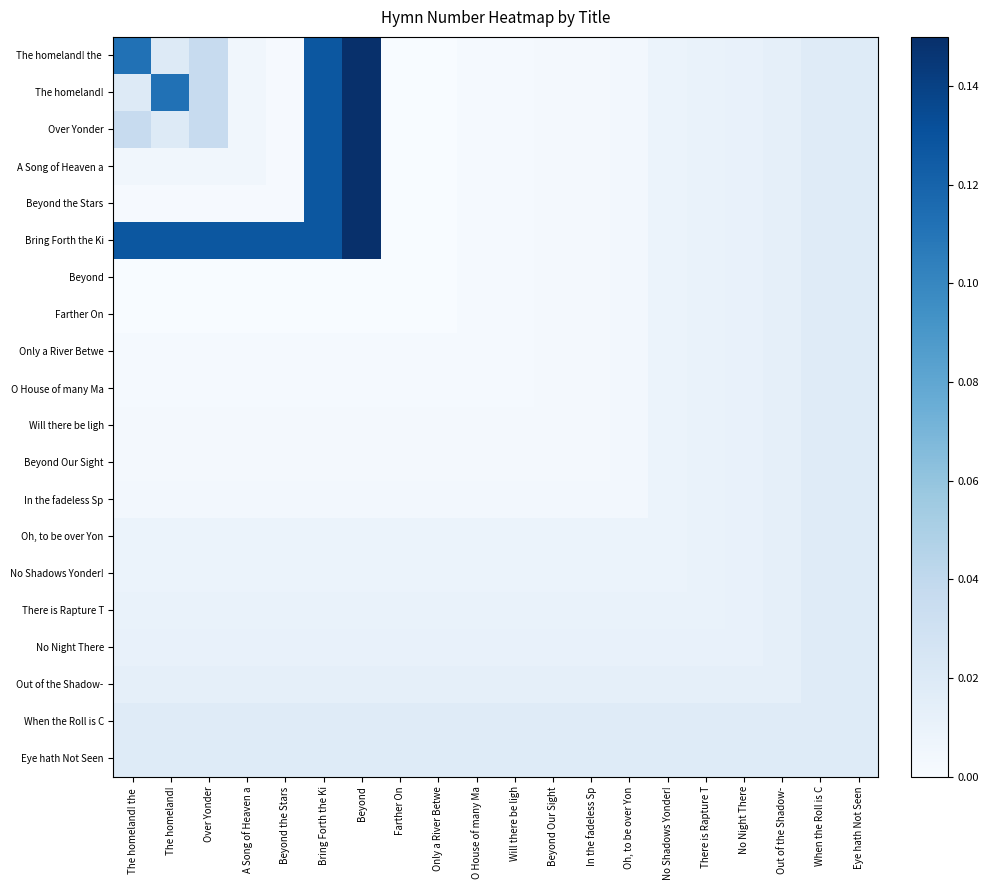

Rank the series at Beyond from lowest to highest value.

Beyond, Farther On, Only a River Betwe, O House of many Ma, Will there be ligh, Beyond Our Sight, In the fadeless Sp, Oh, to be over Yon, No Shadows Yonder!, There is Rapture T, No Night There, Out of the Shadow-, When the Roll is C, Eye hath Not Seen, The homeland! the, The homeland!, Over Yonder, A Song of Heaven a, Beyond the Stars, Bring Forth the Ki